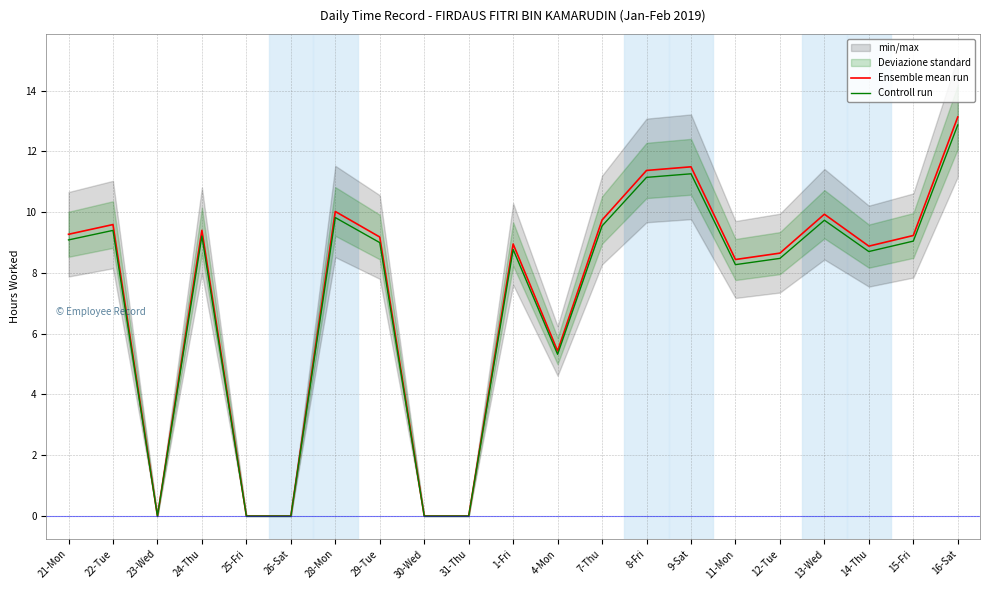

Reading right to left, list all the values displayed in this chart.

Ensemble mean run: 16-Sat=13.1	15-Fri=9.2	14-Thu=8.9	13-Wed=9.9	12-Tue=8.7	11-Mon=8.4	9-Sat=11.5	8-Fri=11.4	7-Thu=9.7	4-Mon=5.4	1-Fri=8.9	31-Thu=0.0	30-Wed=0.0	29-Tue=9.2	28-Mon=10.0	26-Sat=0.0	25-Fri=0.0	24-Thu=9.4	23-Wed=0.0	22-Tue=9.6	21-Mon=9.3
Controll run: 16-Sat=12.9	15-Fri=9.0	14-Thu=8.7	13-Wed=9.7	12-Tue=8.5	11-Mon=8.3	9-Sat=11.3	8-Fri=11.1	7-Thu=9.5	4-Mon=5.3	1-Fri=8.8	31-Thu=0.0	30-Wed=0.0	29-Tue=9.0	28-Mon=9.8	26-Sat=0.0	25-Fri=0.0	24-Thu=9.2	23-Wed=0.0	22-Tue=9.4	21-Mon=9.1